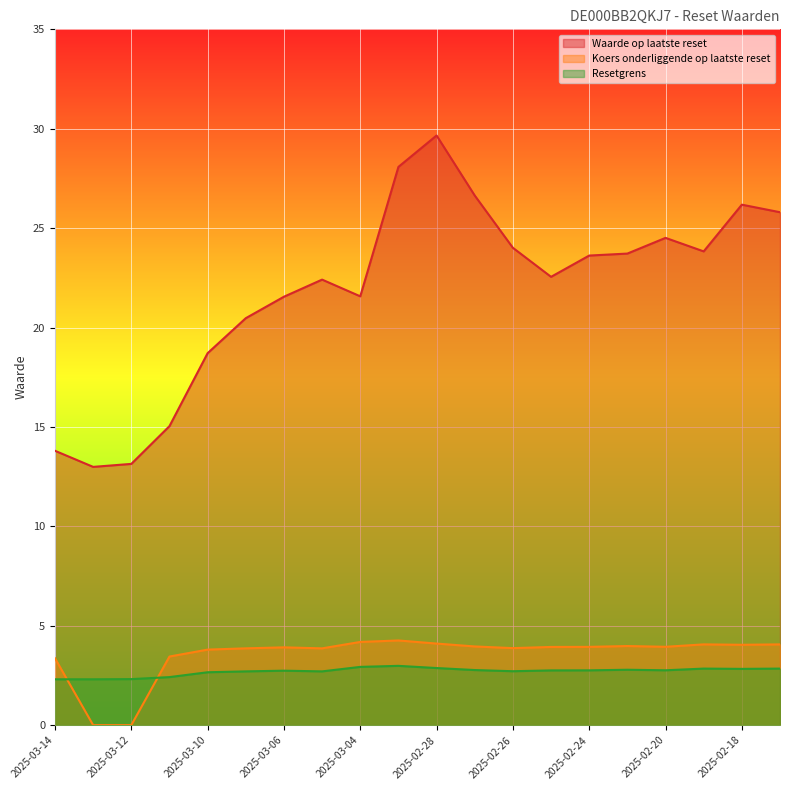

How many values in the Koers onderliggende op laatste reset series exceed 3?

18